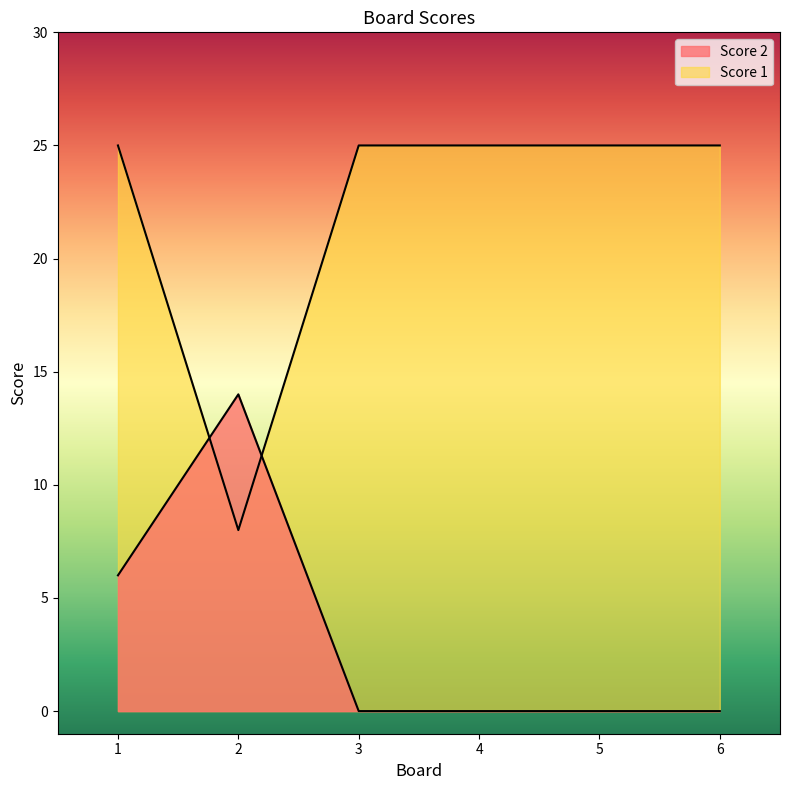

Rank the series by their average value, from highest to lowest.

Score 1, Score 2